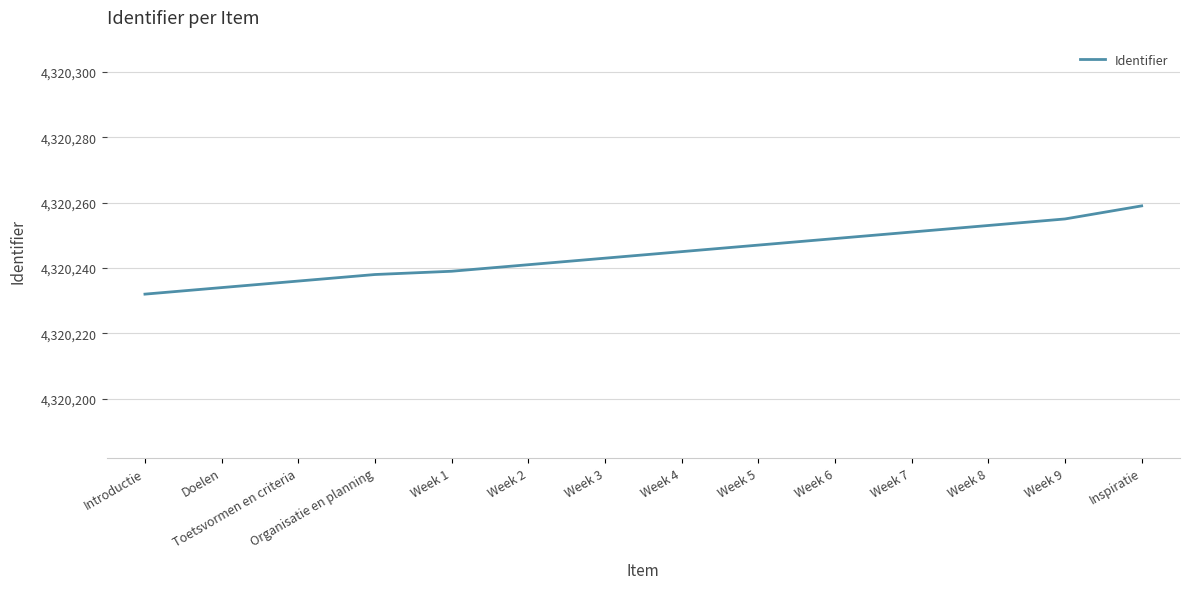

What is the approximate value at Week 3, to the nearest 5?

4320245